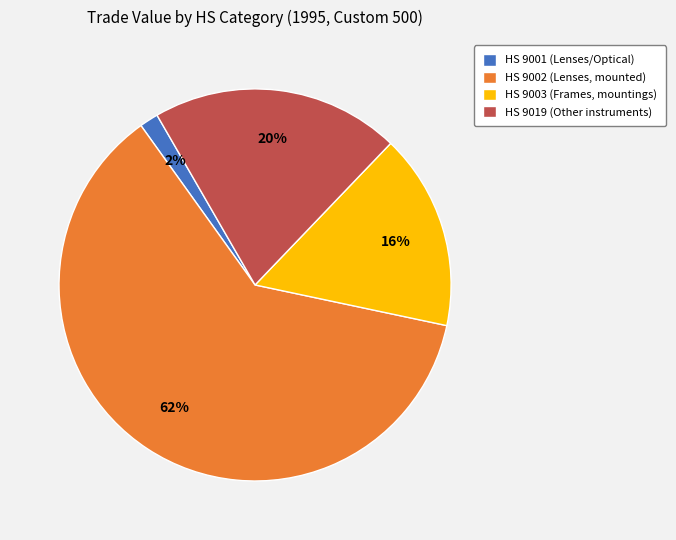

What percentage is the HS 9019 (Other instruments) slice, to the nearest percent?

20%